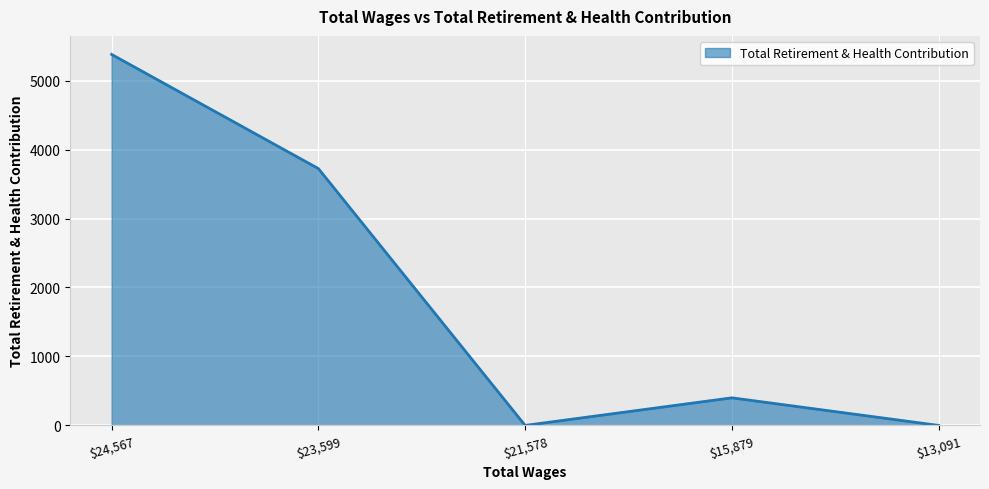

True or false: there are more than 1 points higher than both neighbors.

False